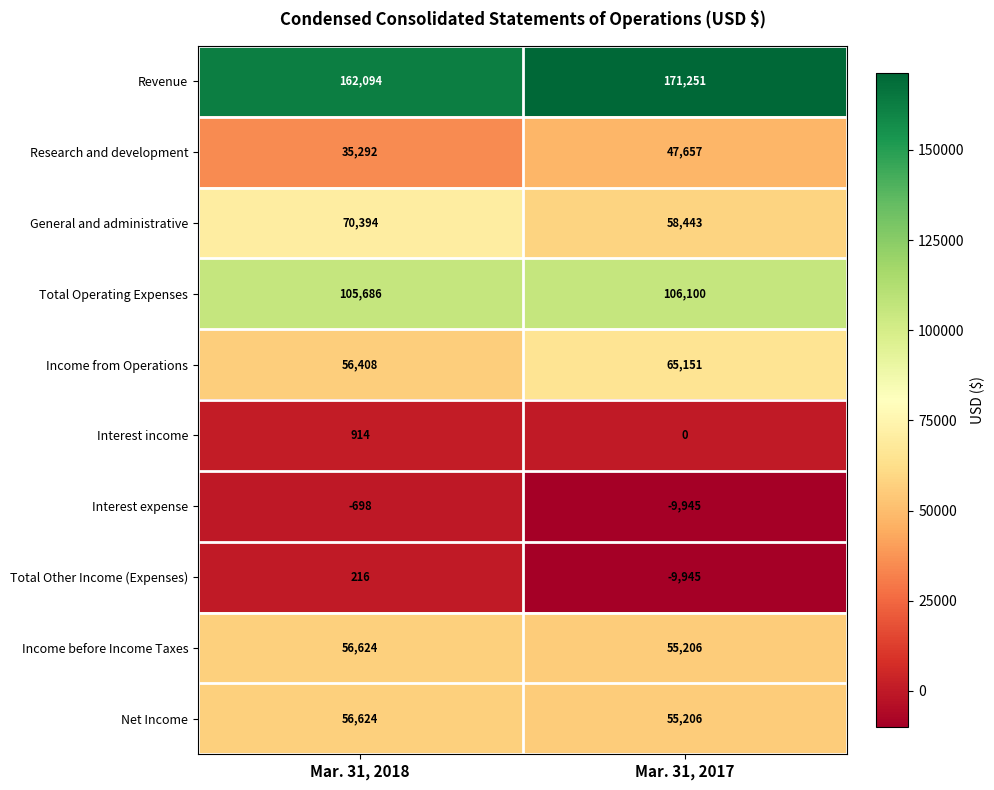

Which series has the widest spread of values?

Research and development